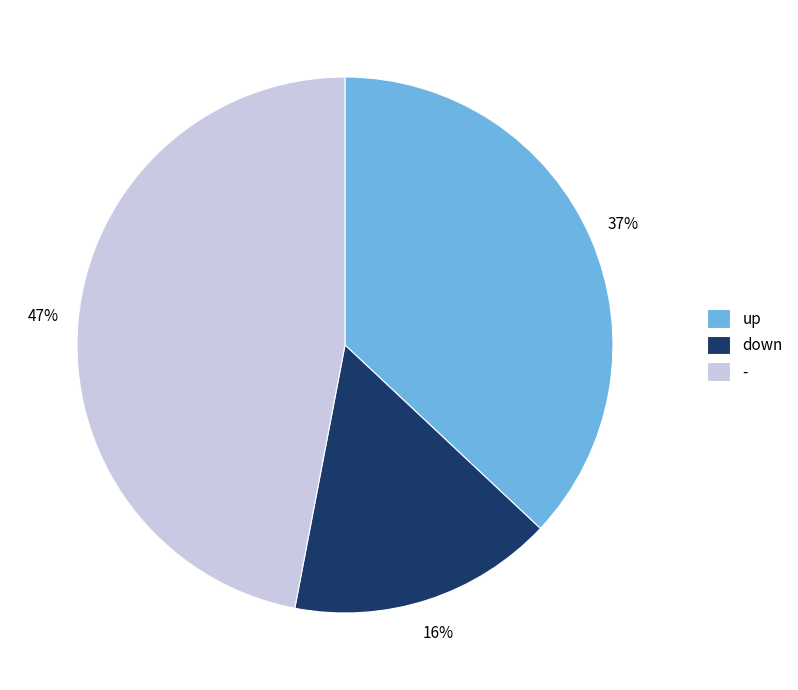

What percentage is the - slice, to the nearest percent?

47%